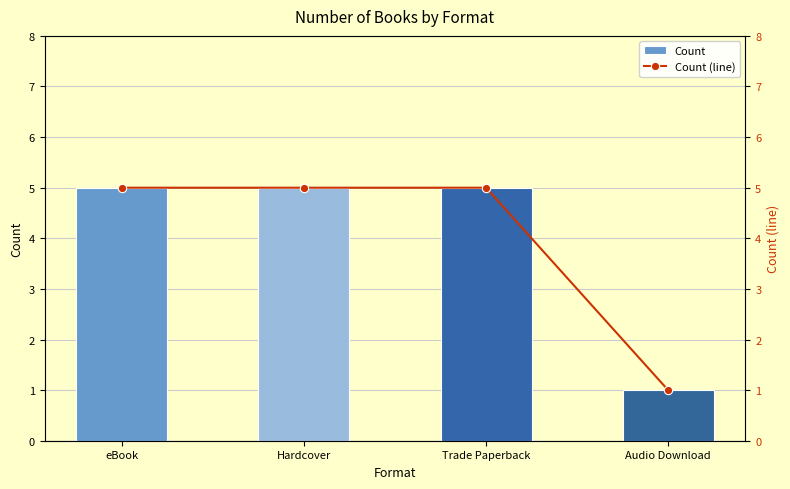

Which category has the lowest value in the Count series?

Audio Download